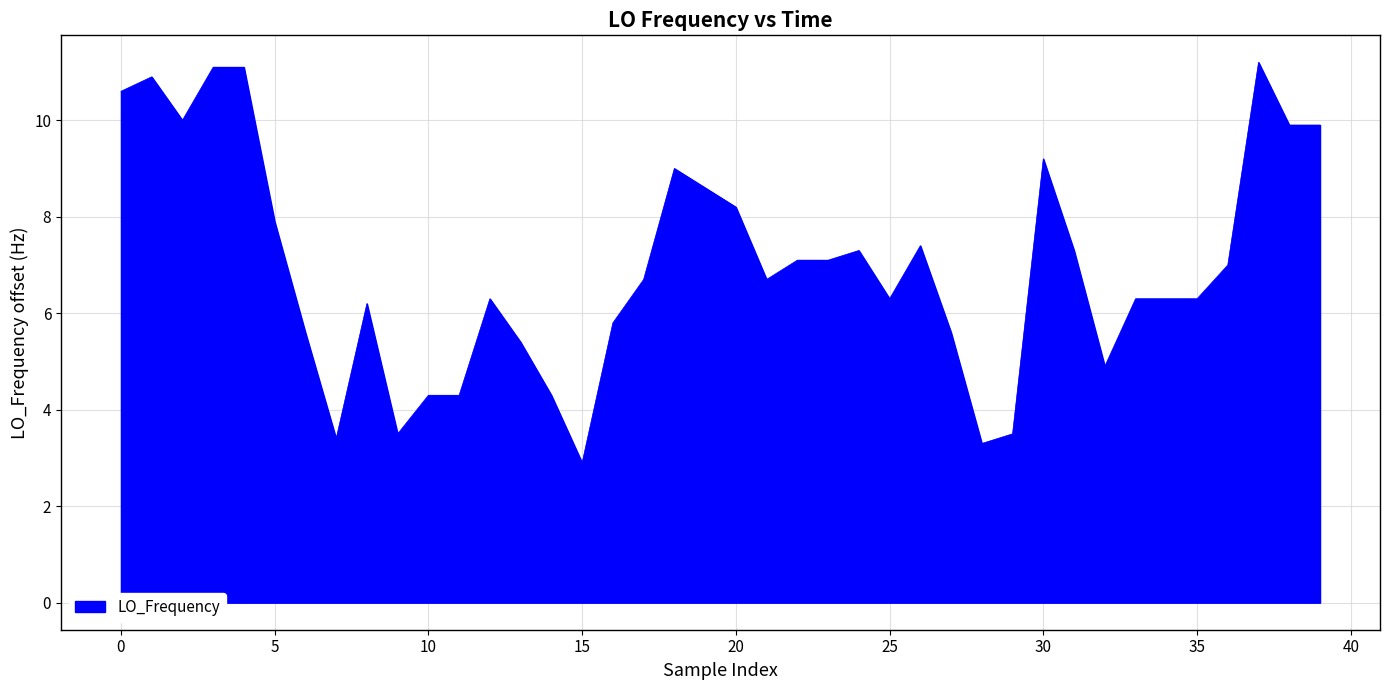

What is the smallest value displayed?

2.9